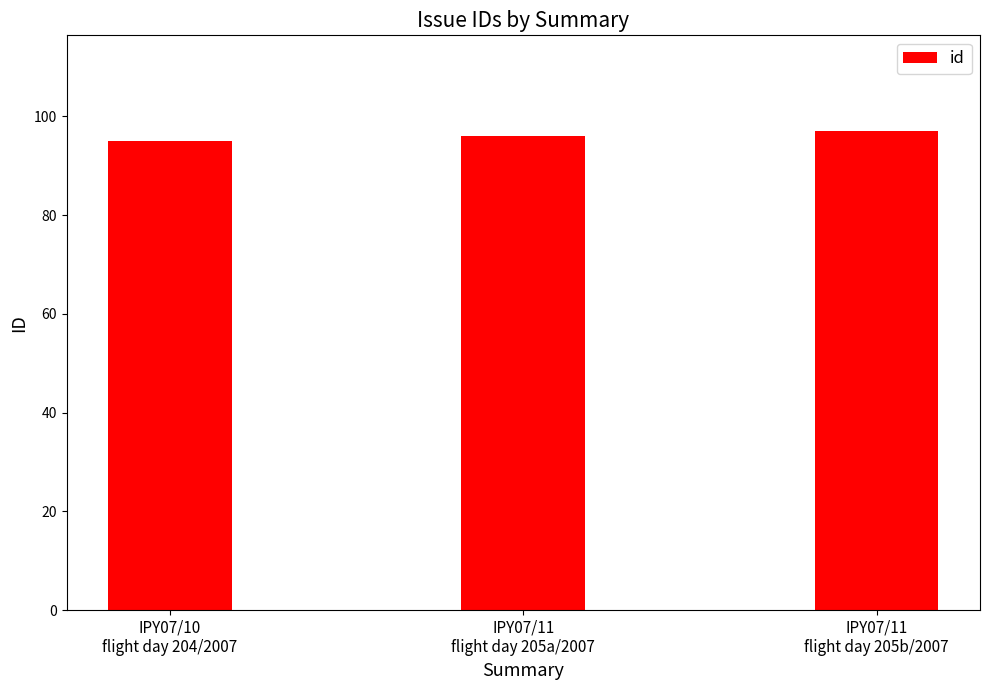

Rank the categories by value from lowest to highest.

IPY07/10
flight day 204/2007, IPY07/11
flight day 205a/2007, IPY07/11
flight day 205b/2007